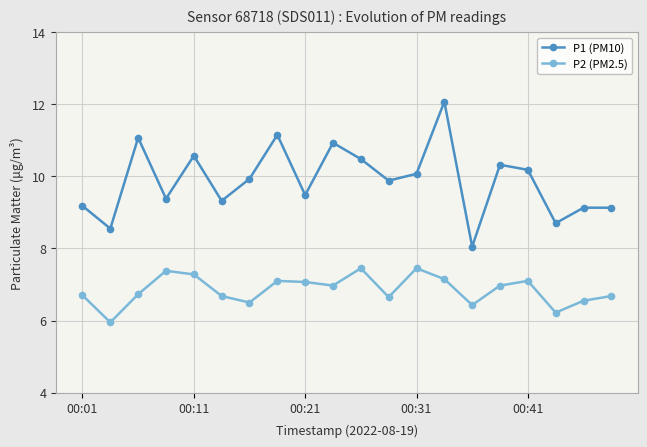

Which series has the largest total across all categories?

P1 (PM10)